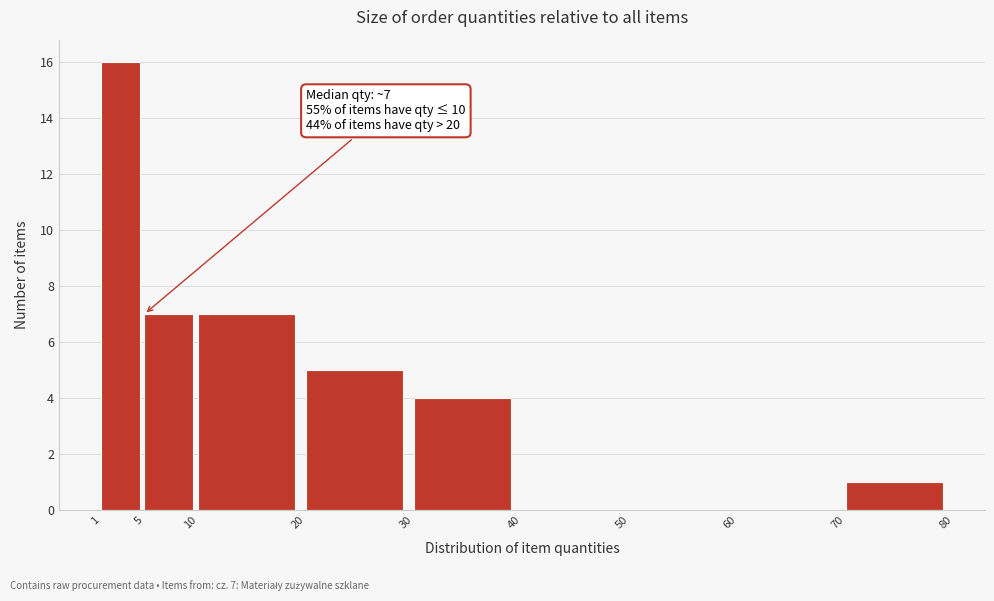

Which range on the x-axis has the tallest bar?

1 to 5